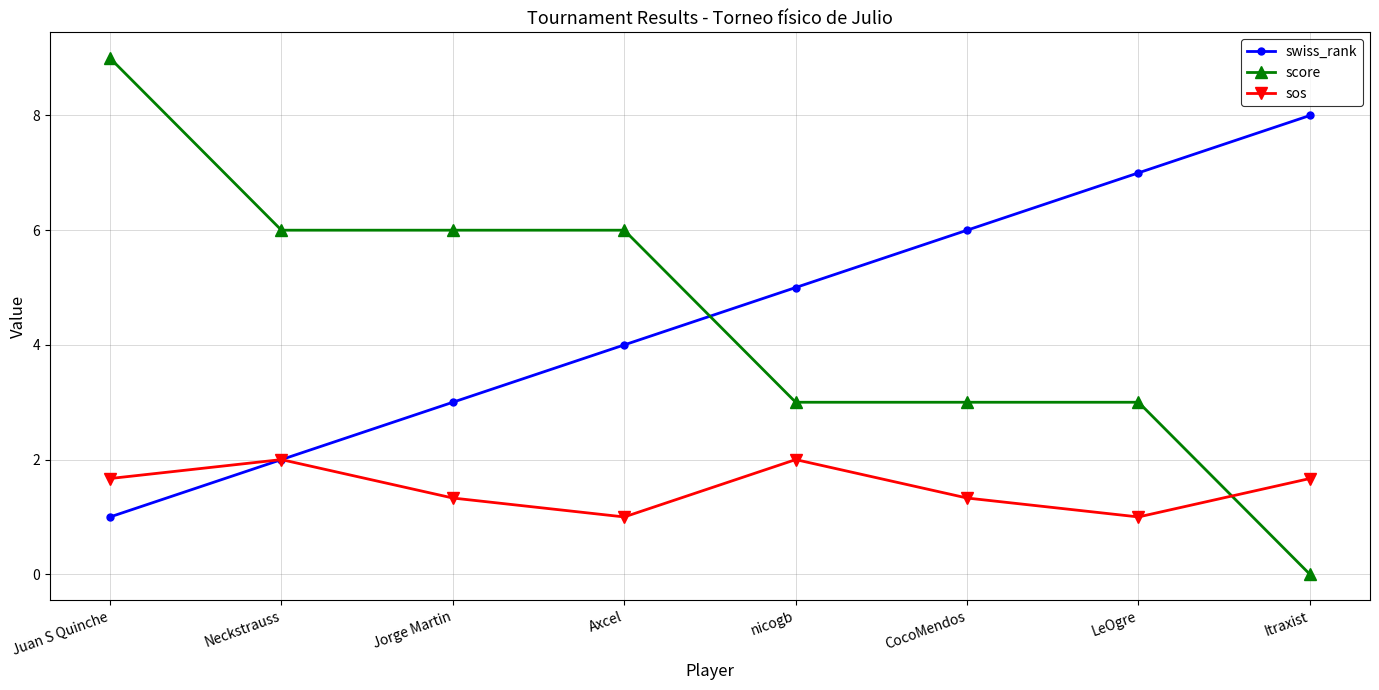

Does the chart display data point markers on the line(s)?

Yes